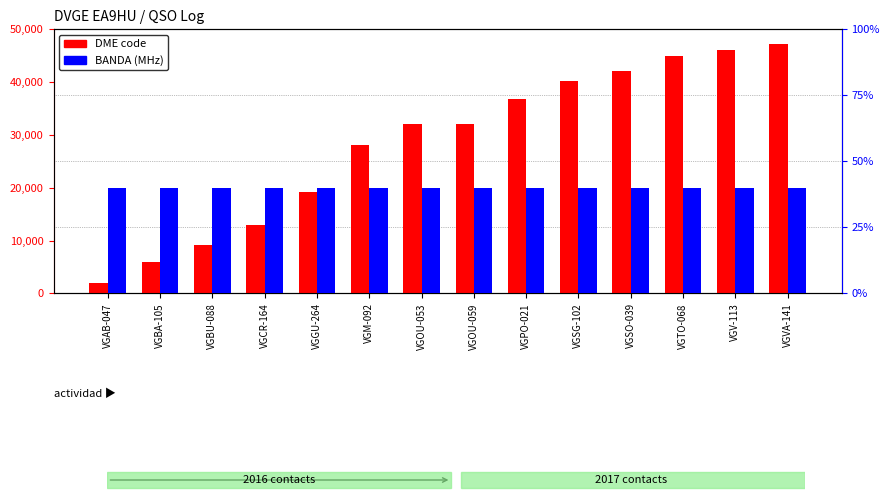

What is the difference between the highest and lowest values at VGSG-102?

40103